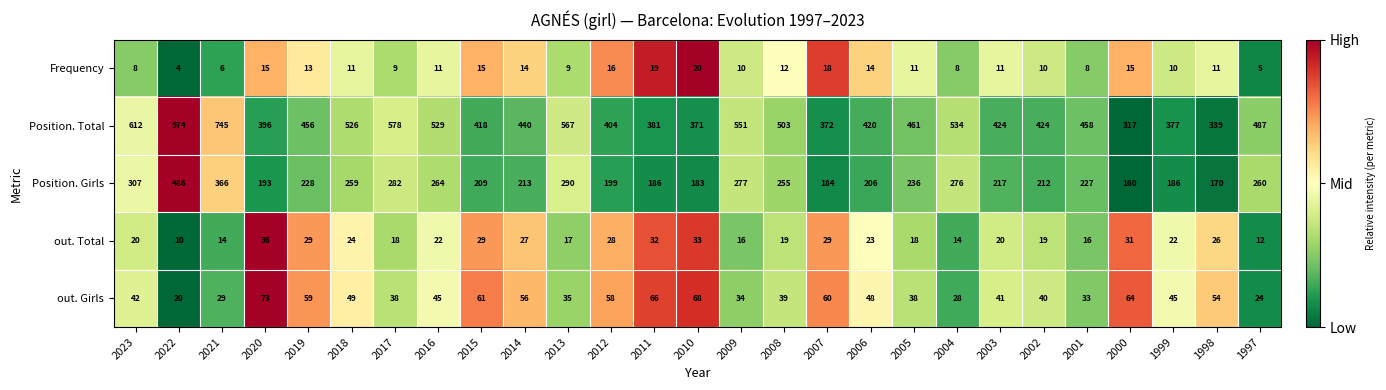

Which label corresponds to the smallest value in the chart?

2022